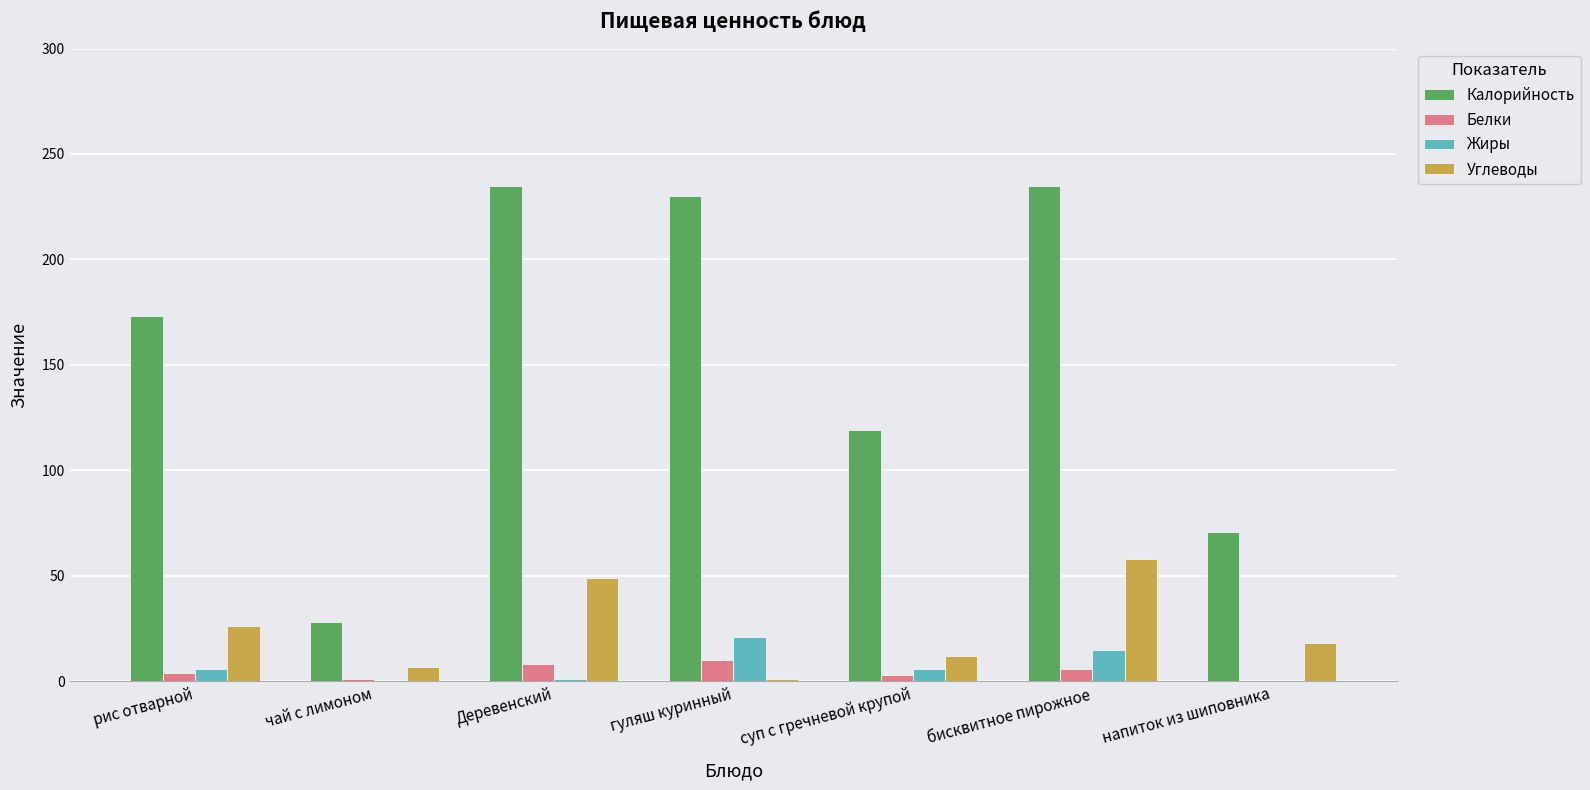

What is the total value across all series at чай с лимоном?

36